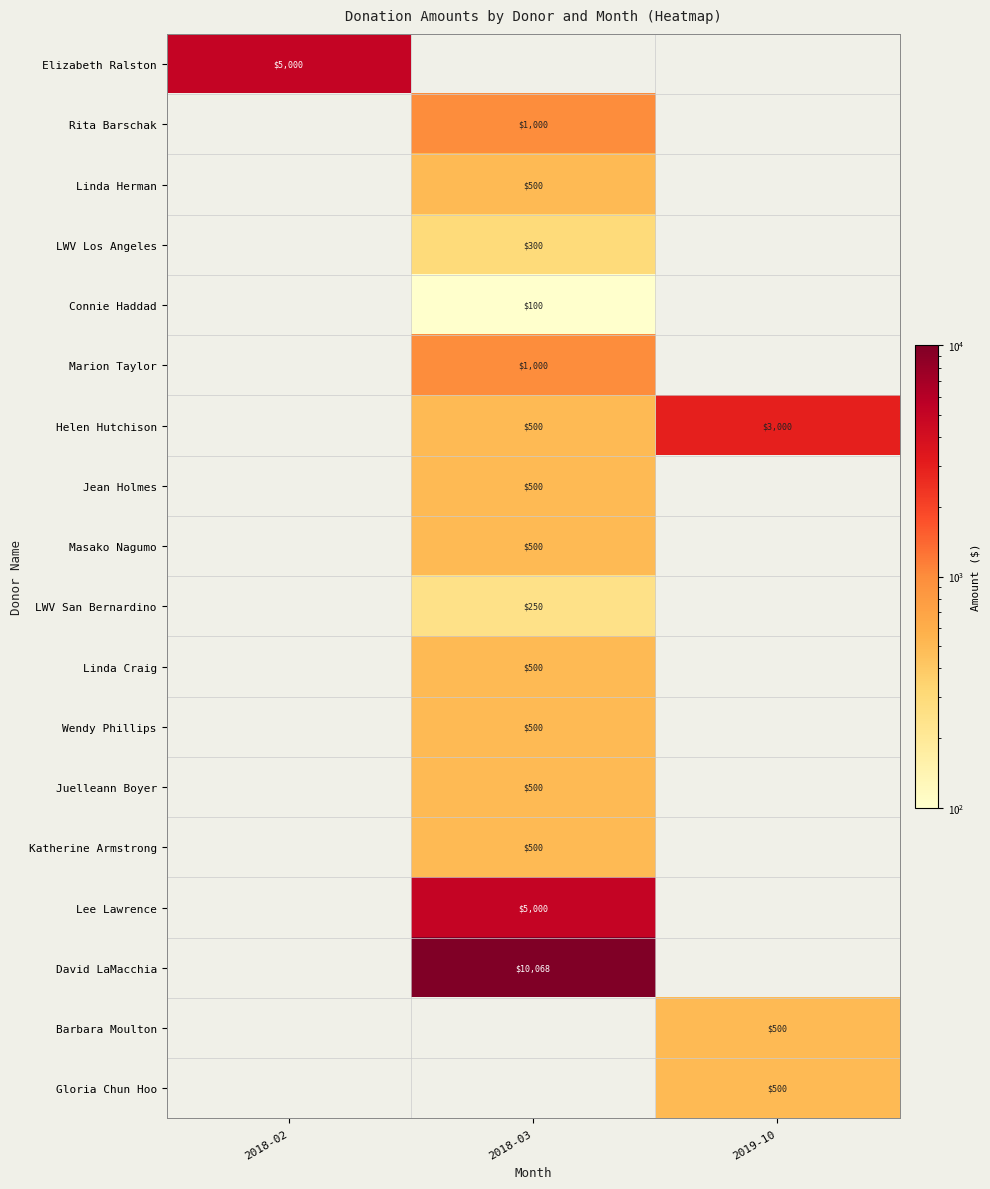

Between 2018-03 and 2019-10, which is larger?

2018-03